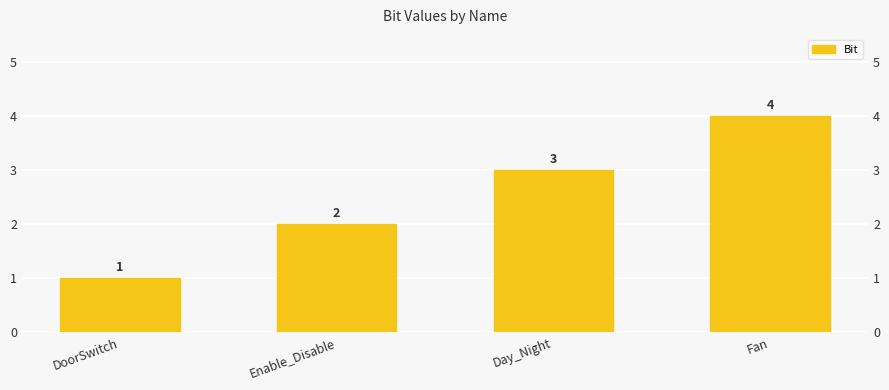

The value at Day_Night is 2. True or false?

False